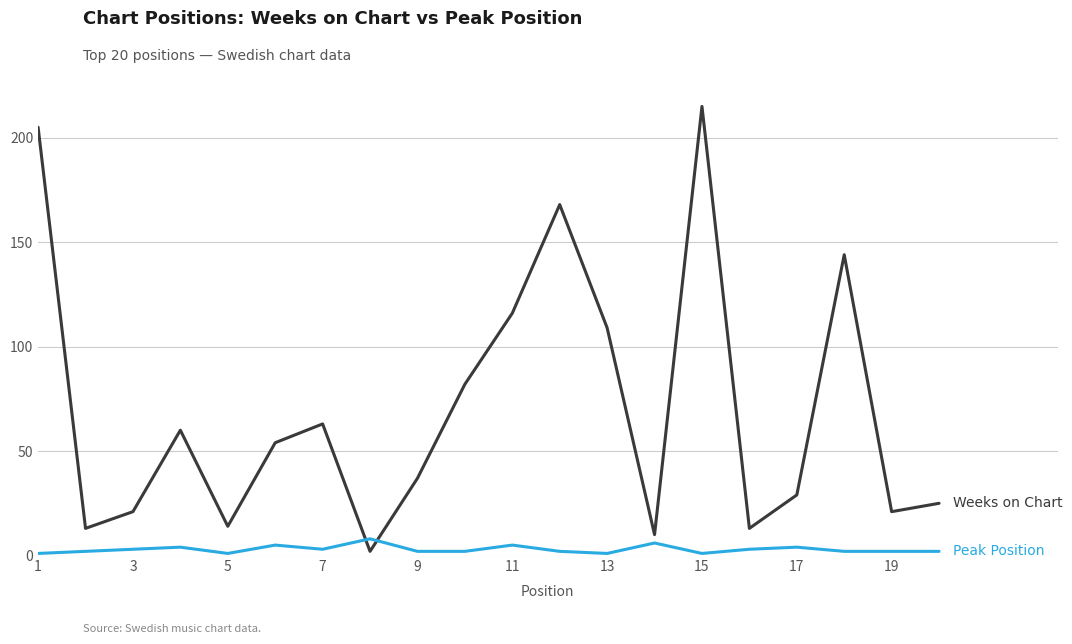

Does the chart have visible grid lines?

Yes